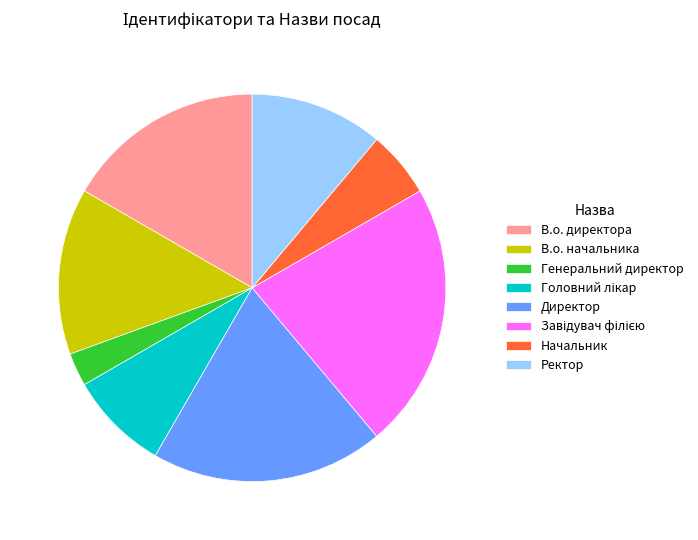

What is the ratio of the value at Начальник to the value at В.о. начальника?

0.4